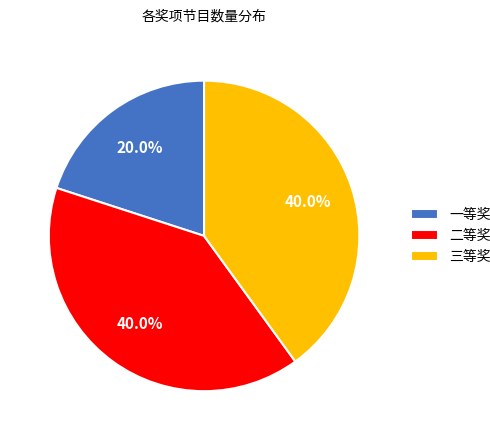

Is there a majority slice in this chart?

No